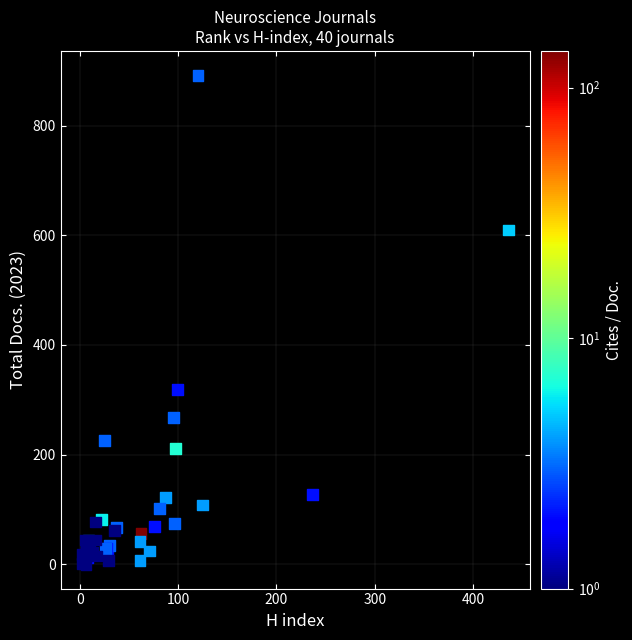

What Y value in the scatter plot is closest to 446?

319